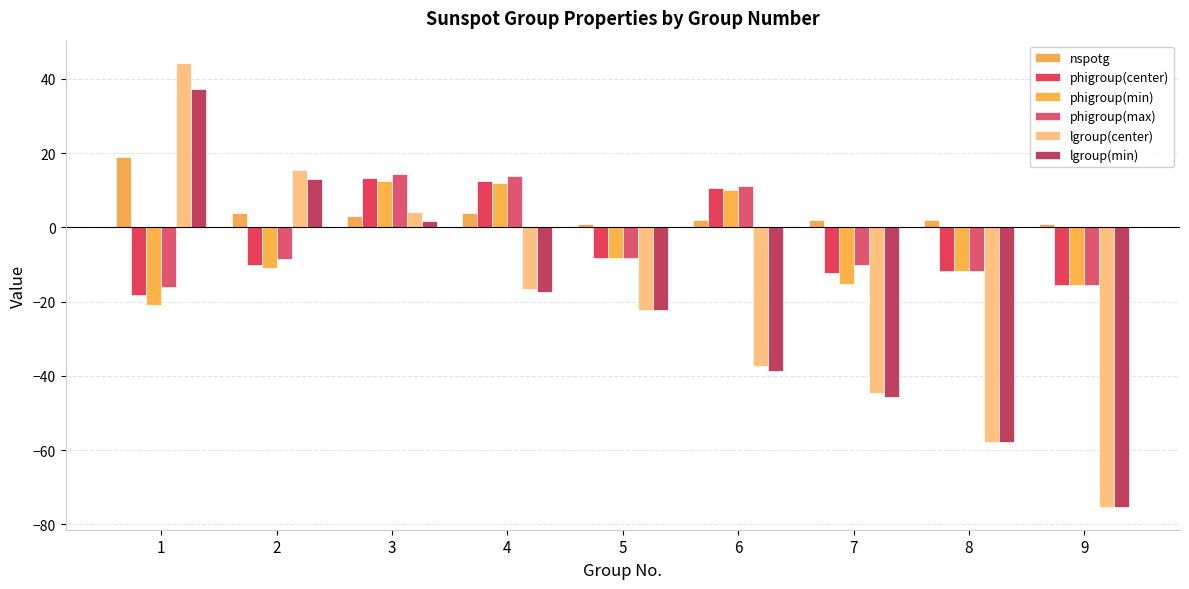

Which category has the lowest value in the phigroup(min) series?

1